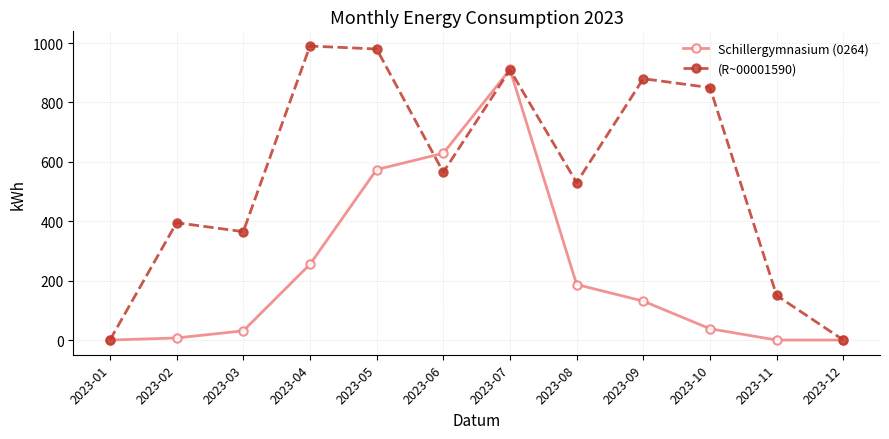

Rank the series at 2023-02 from lowest to highest value.

Schillergymnasium (0264), (R~00001590)